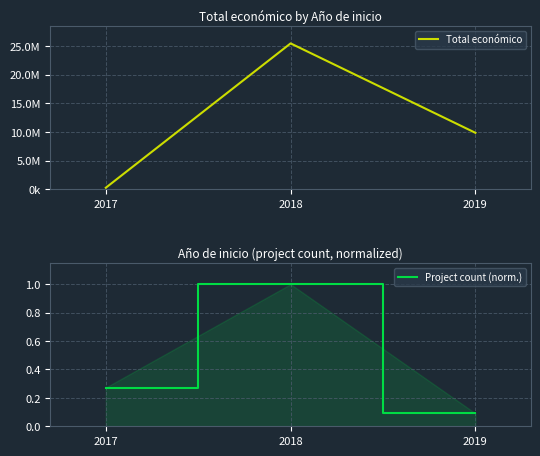

Where does the Total económico series first go above 9847932?

2018